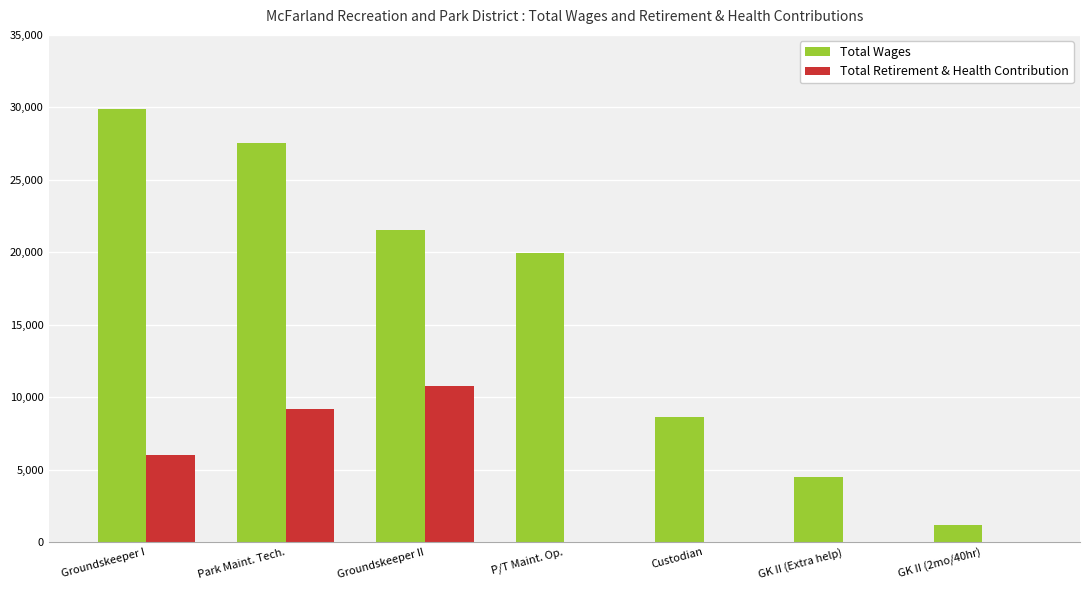

Reading right to left, list all the values displayed in this chart.

Total Wages: GK II (2mo/40hr)=1205	GK II (Extra help)=4466	Custodian=8626	P/T Maint. Op.=19959	Groundskeeper II=21522	Park Maint. Tech.=27572	Groundskeeper I=29894
Total Retirement & Health Contribution: GK II (2mo/40hr)=0	GK II (Extra help)=0	Custodian=0	P/T Maint. Op.=0	Groundskeeper II=10797	Park Maint. Tech.=9223	Groundskeeper I=6034